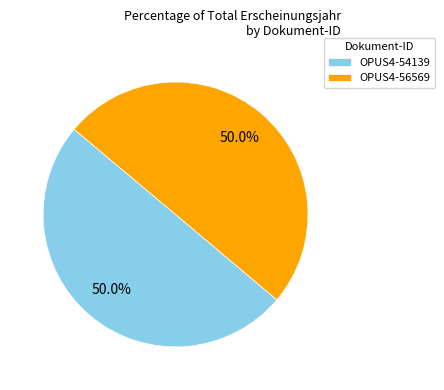

Approximately how many times larger is the value at OPUS4-54139 compared to OPUS4-56569?

1.0